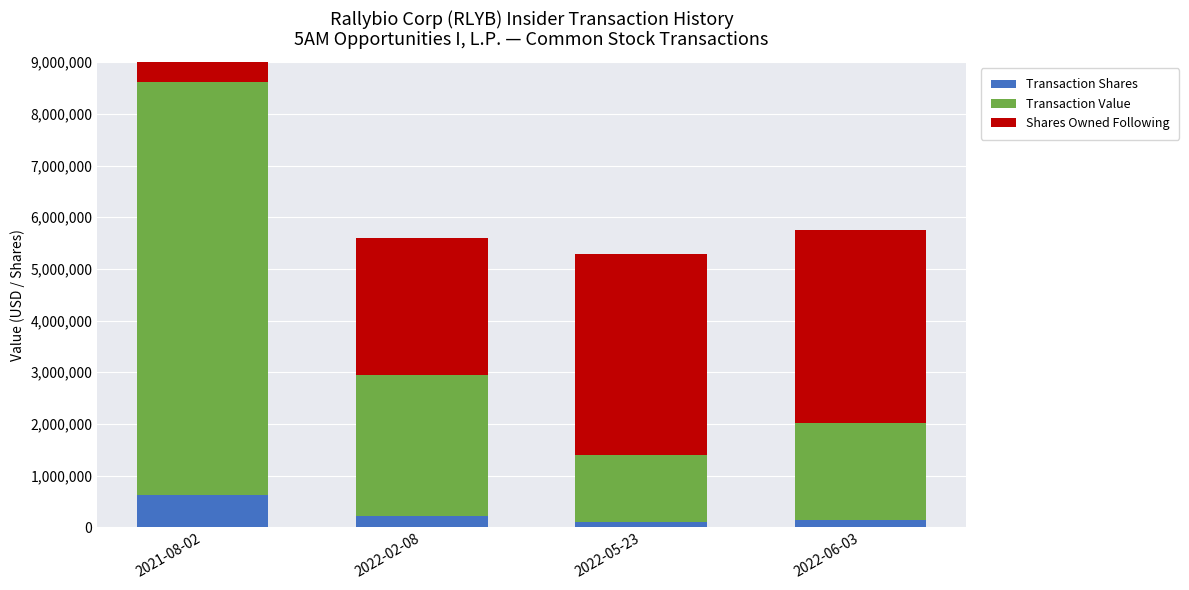

Where does the Shares Owned Following series first go above 3880724?

2021-08-02